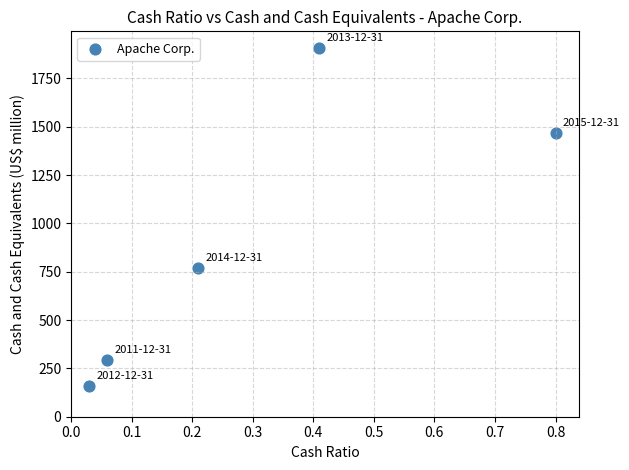

What Y value in the scatter plot is closest to 1033?

769